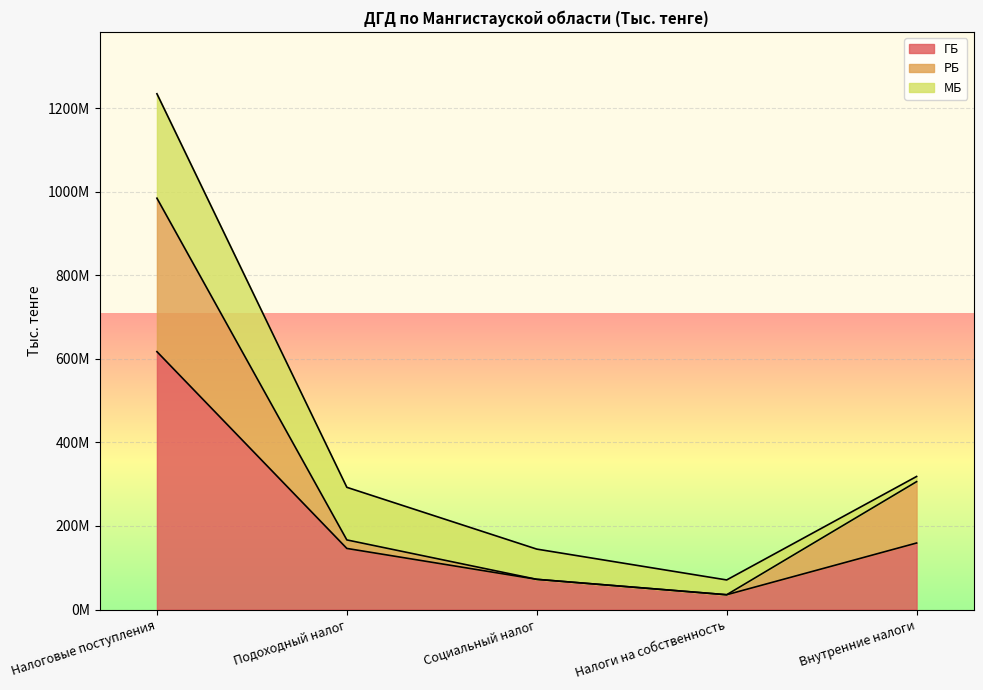

True or false: РБ and ГБ cross at least once.

False